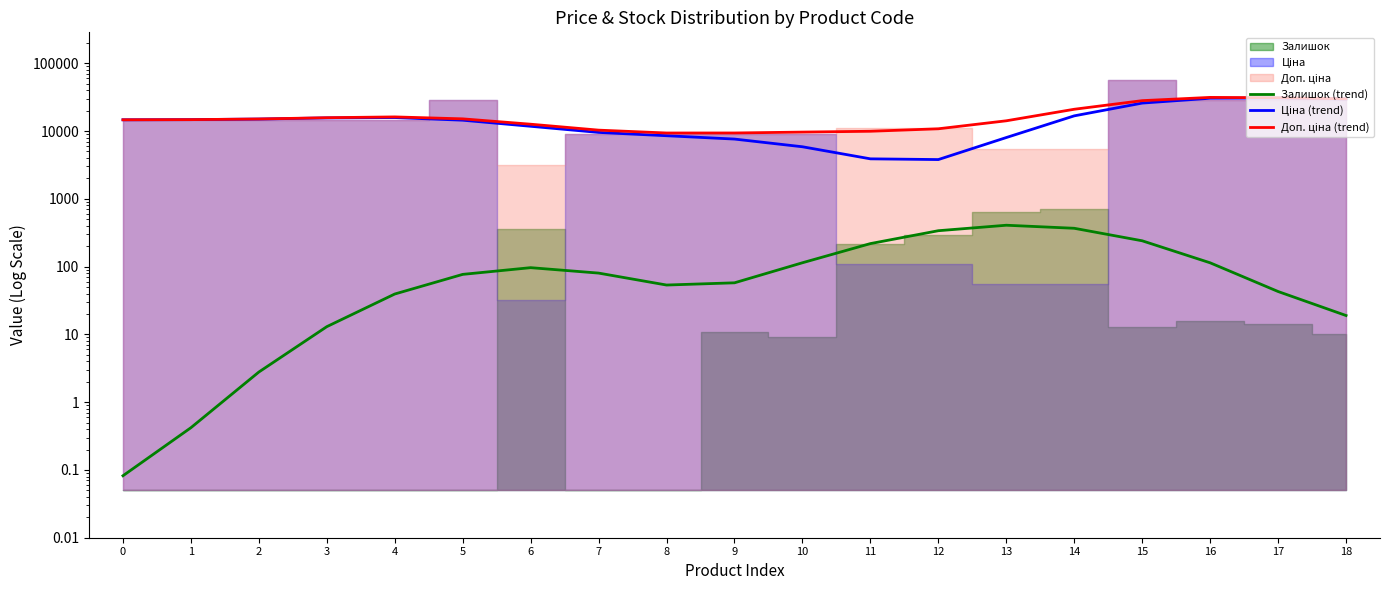

Reading right to left, transcribe all the data shown in this chart.

Залишок (trend): 18=19.0	17=42.9	16=113.8	15=240.4	14=367.8	13=407.8	12=338.6	11=218.6	10=114.0	9=57.7	8=53.5	7=80.2	6=96.5	5=76.8	4=39.4	3=13.0	2=2.8	1=0.4	0=0.1
Ціна (trend): 18=29842.4	17=30727.0	16=30488.7	15=25858.7	14=16762.4	13=8022.6	12=3796.8	11=3891.6	10=5864.6	9=7617.6	8=8533.0	7=9548.1	6=11764.4	5=14463.2	4=15825.2	3=15625.4	2=15042.6	1=14741.8	0=14664.1
Доп. ціна (trend): 18=29896.7	17=30978.3	16=31378.5	15=28099.7	14=20974.1	13=14171.2	12=10802.7	11=9931.8	10=9654.8	9=9369.7	8=9363.1	7=10318.8	6=12620.5	5=15139.9	4=16172.1	3=15739.6	2=15066.7	1=14745.0	0=14664.4